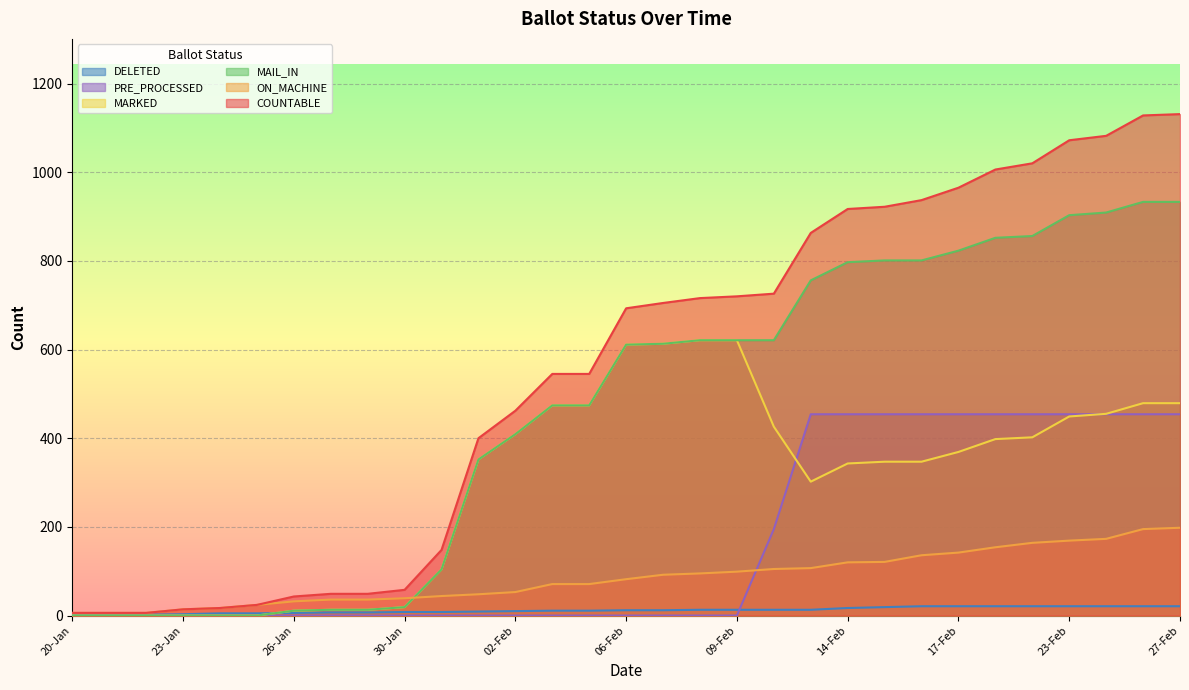

Does the chart display data point markers on the line(s)?

No